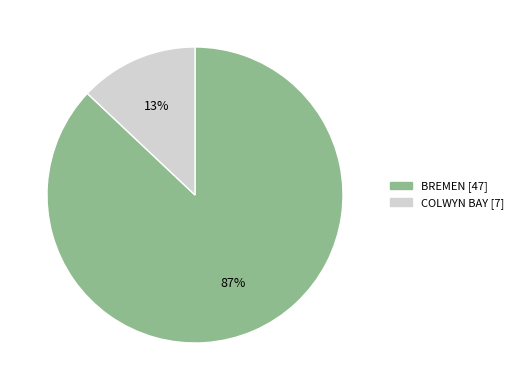

True or false: COLWYN BAY accounts for 13% of the total.

True